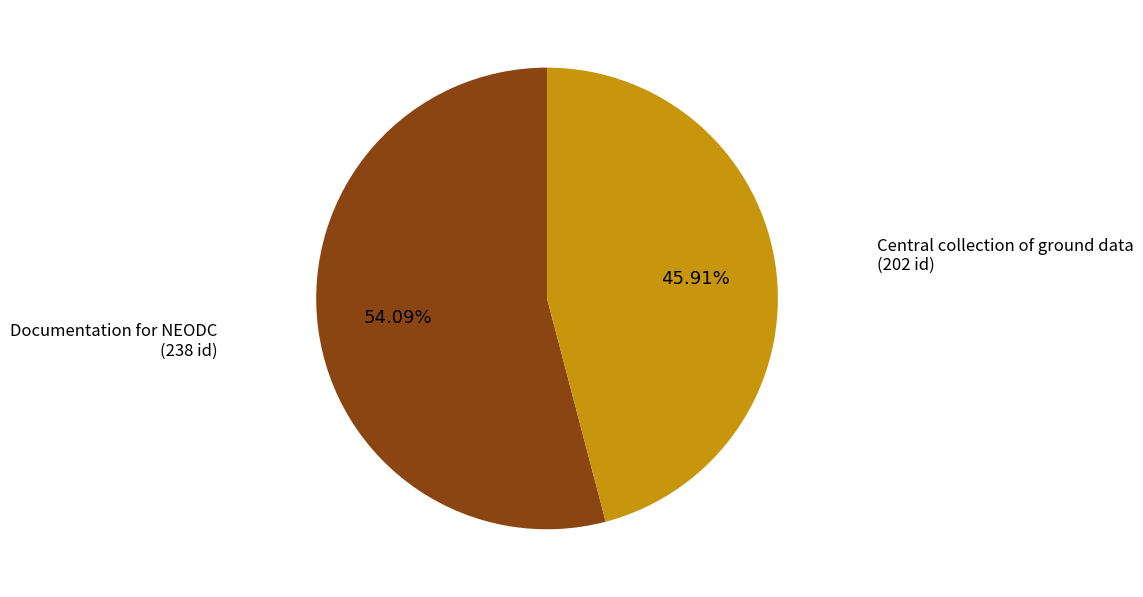

How many slices are in this pie chart?

2